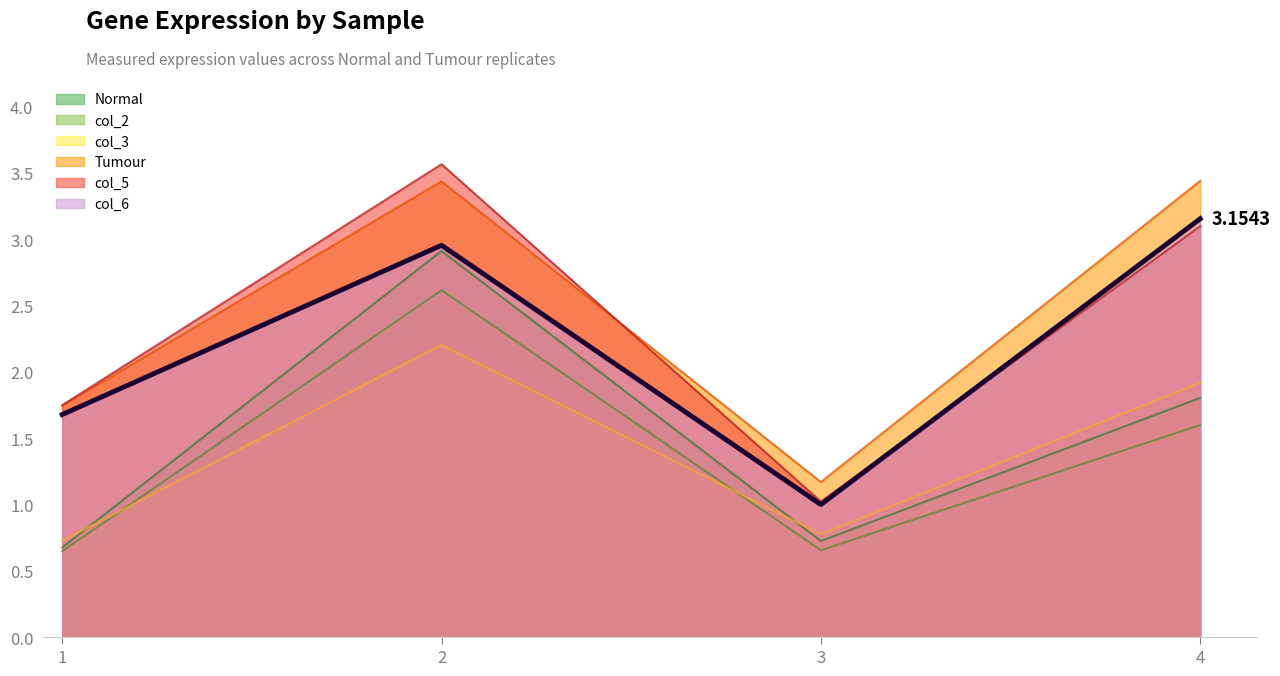

At which label is col_6 closest to 2?

1